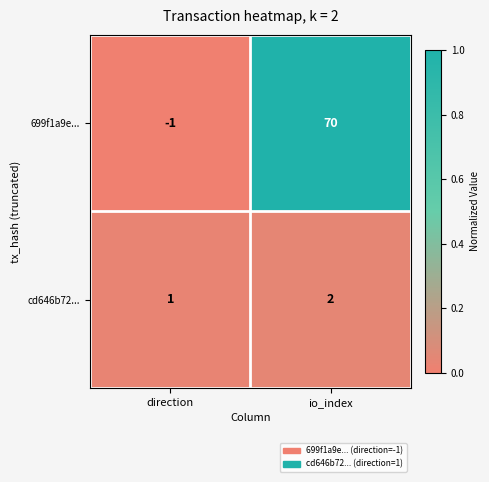

Rank the series at direction from highest to lowest value.

cd646b72..., 699f1a9e...